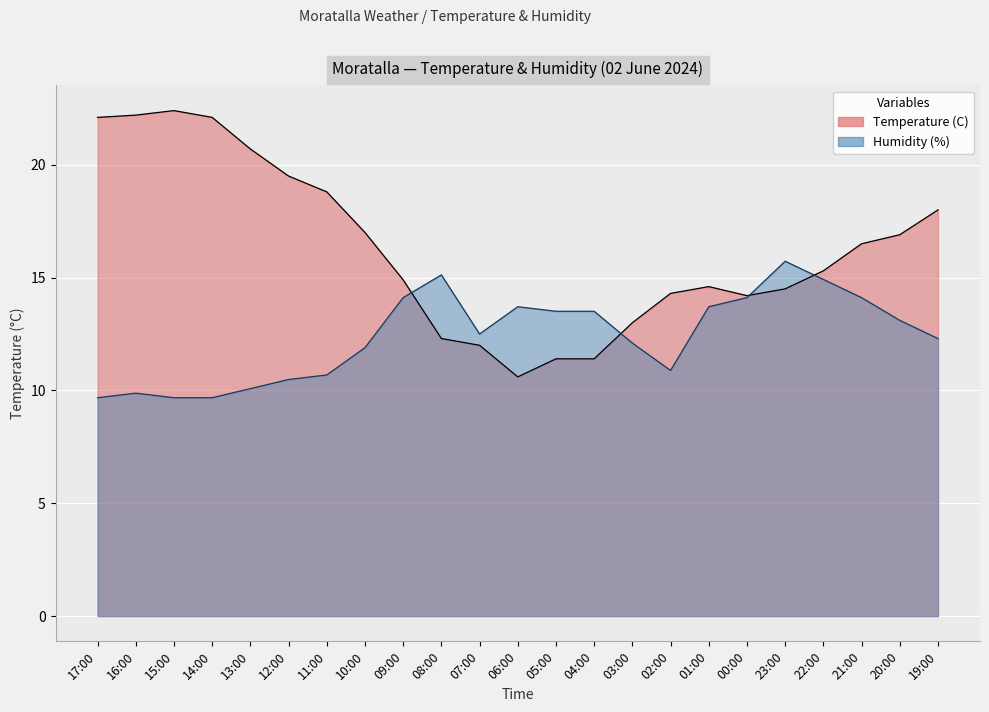

Between 08:00 and 09:00, which is larger?

09:00